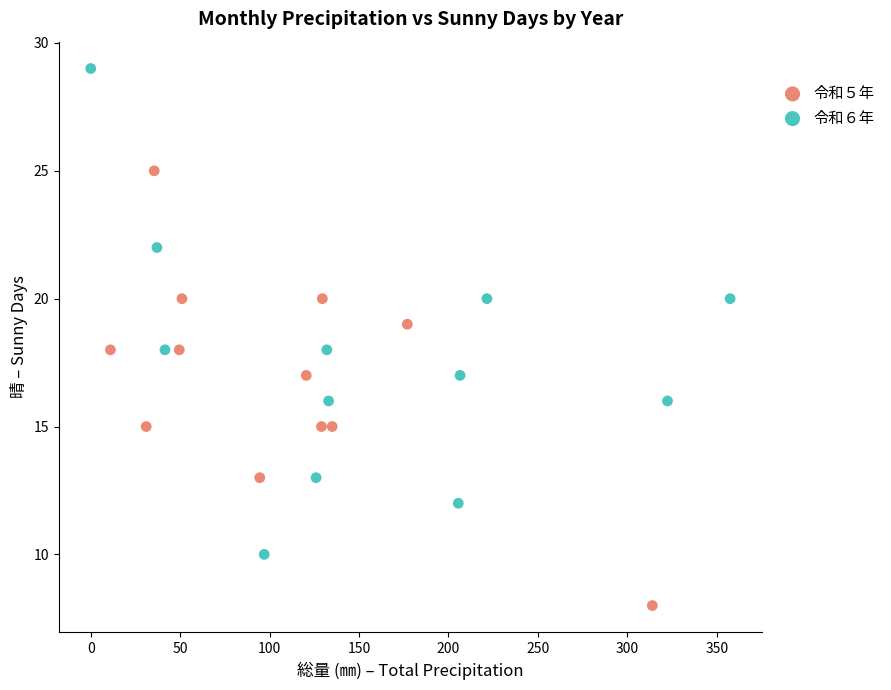

Which series contains the highest Y value?

令和６年